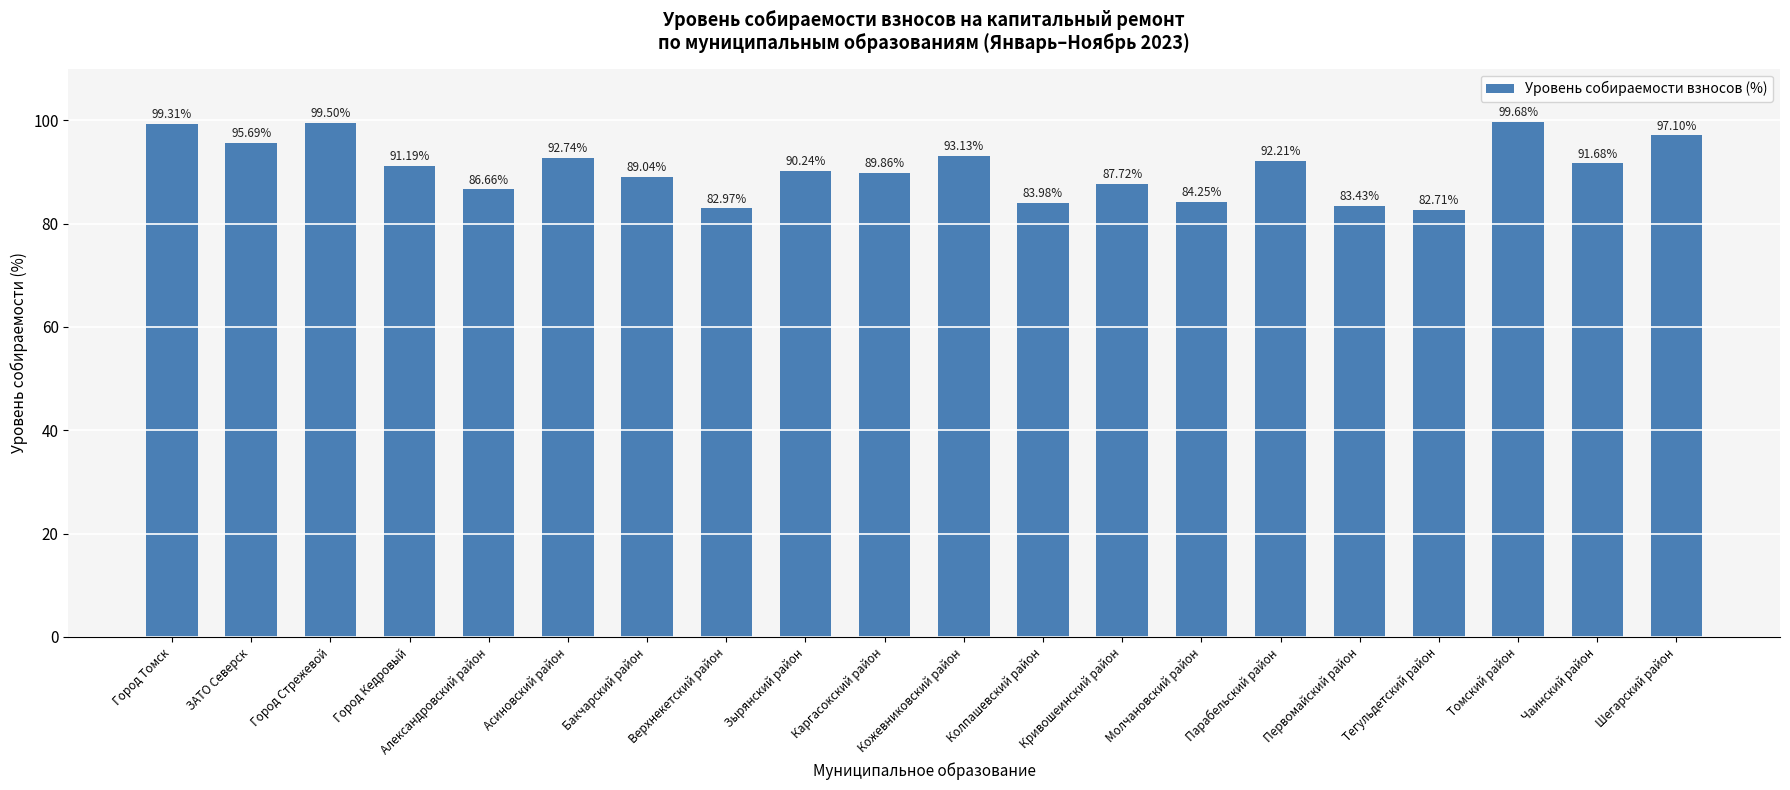

Rank the categories by value from lowest to highest.

Тегульдетский район, Верхнекетский район, Первомайский район, Колпашевский район, Молчановский район, Александровский район, Кривошеинский район, Бакчарский район, Каргасокский район, Зырянский район, Город Кедровый, Чаинский район, Парабельский район, Асиновский район, Кожевниковский район, ЗАТО Северск, Шегарский район, Город Томск, Город Стрежевой, Томский район